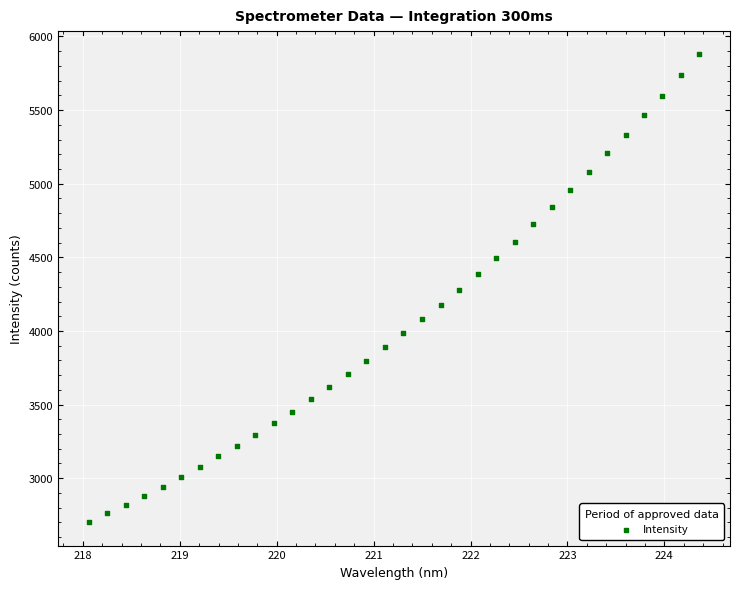

What is the range of Y values (max minus min)?

3175.9